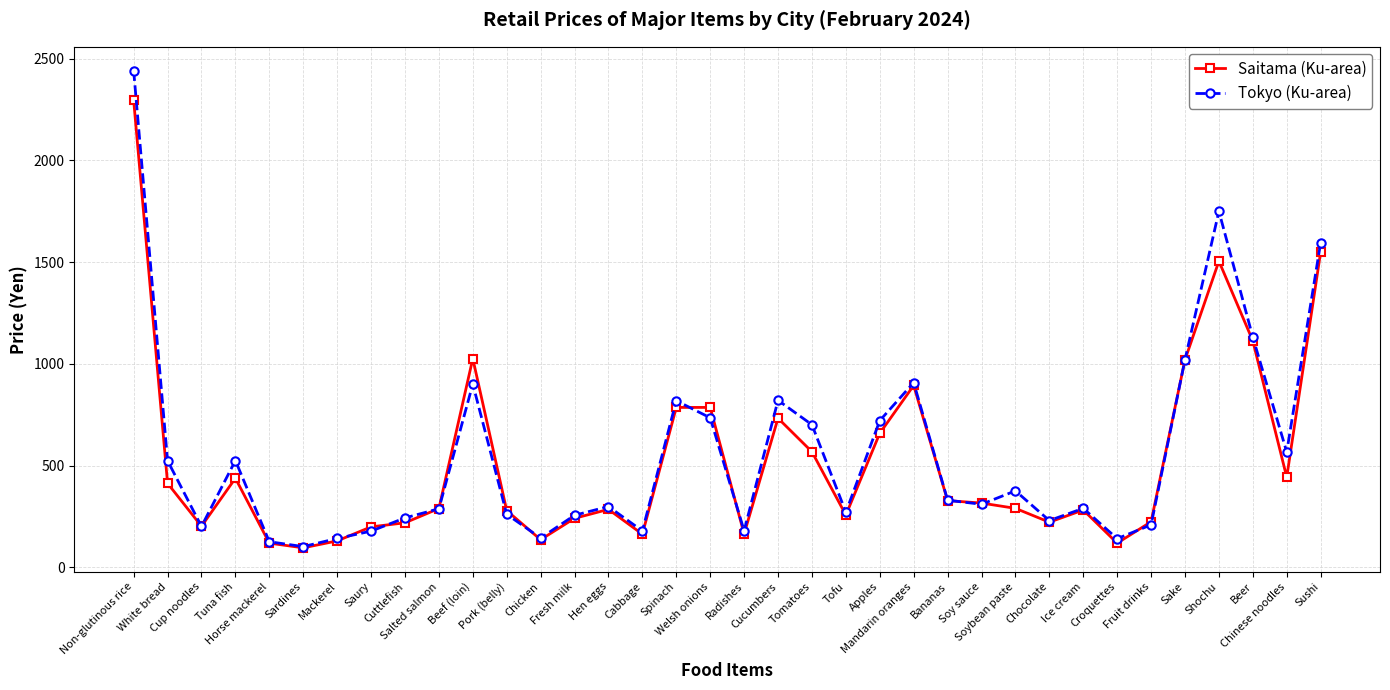

Which series has the largest total across all categories?

Tokyo (Ku-area)